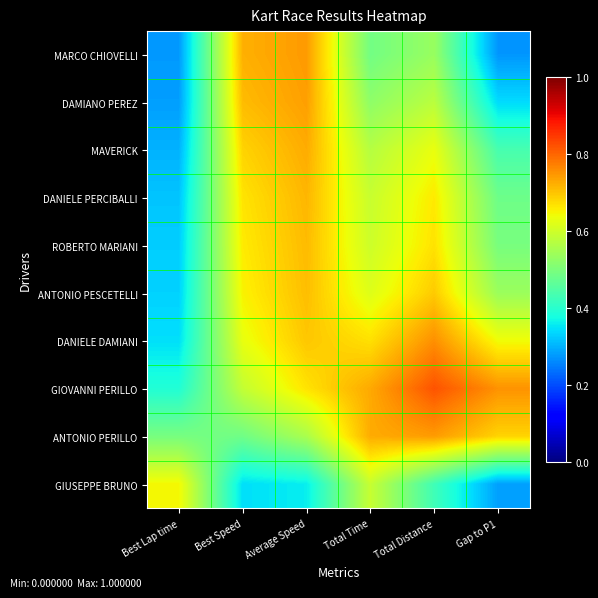

Between Total Distance and Gap to P1, which series saw the biggest shift?

MARCO CHIOVELLI